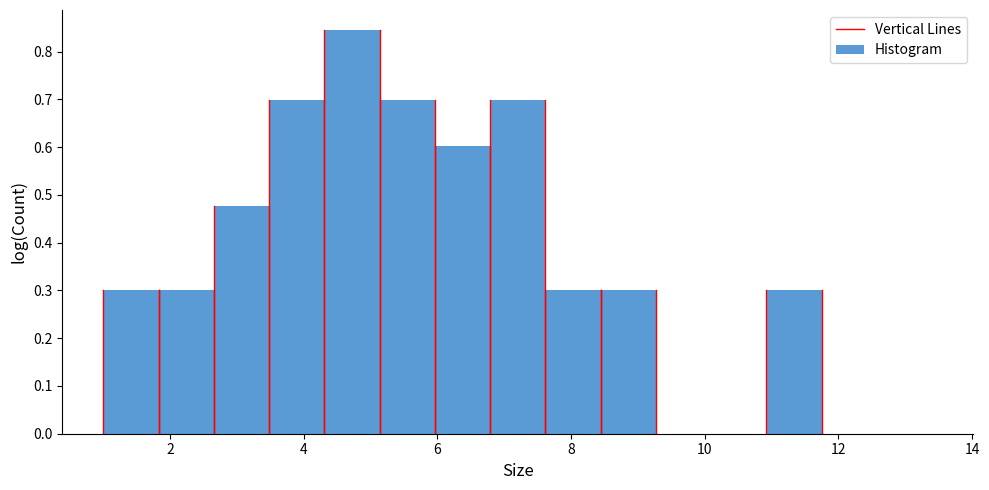

Over which range of the x-axis is the bar tallest?

4.4 to 5.2